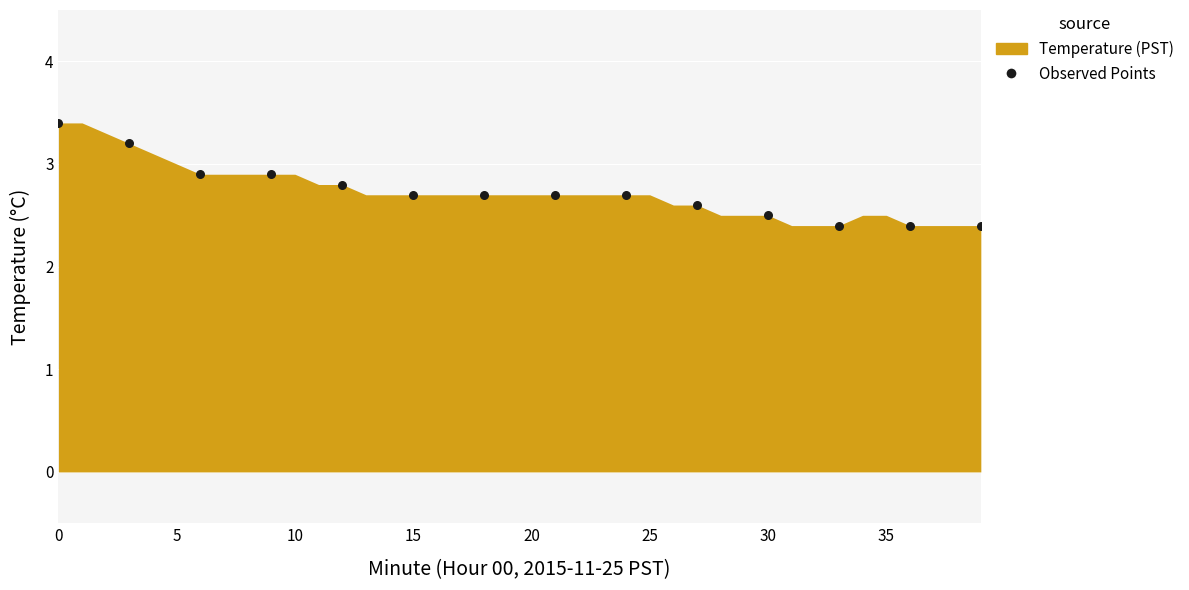

What is the range of Y values (max minus min)?

1.0